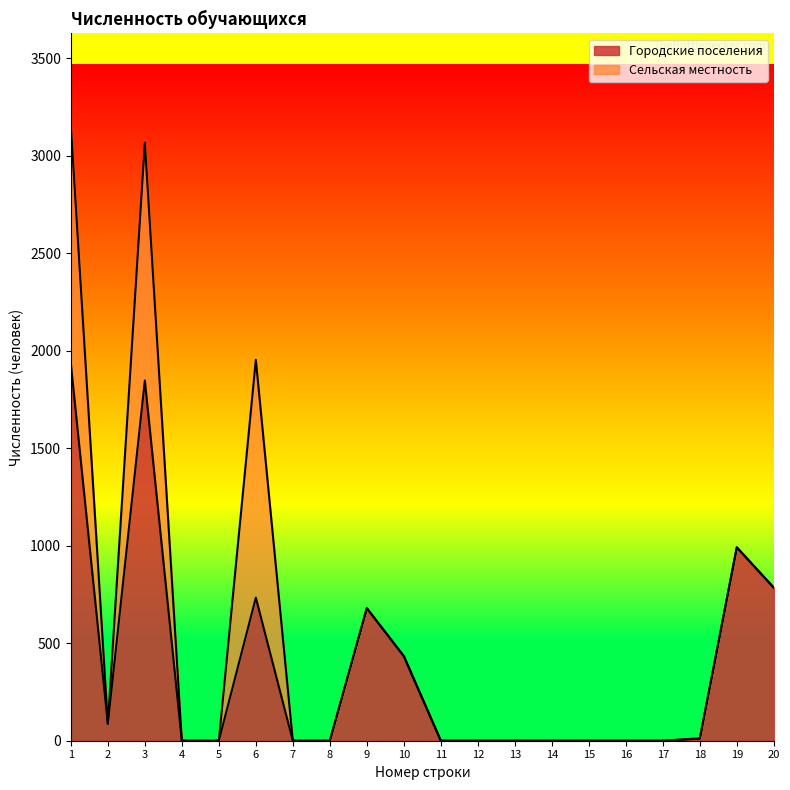

Rank the categories by value from lowest to highest.

4, 5, 7, 8, 11, 12, 13, 14, 15, 16, 17, 18, 2, 10, 9, 6, 20, 19, 3, 1